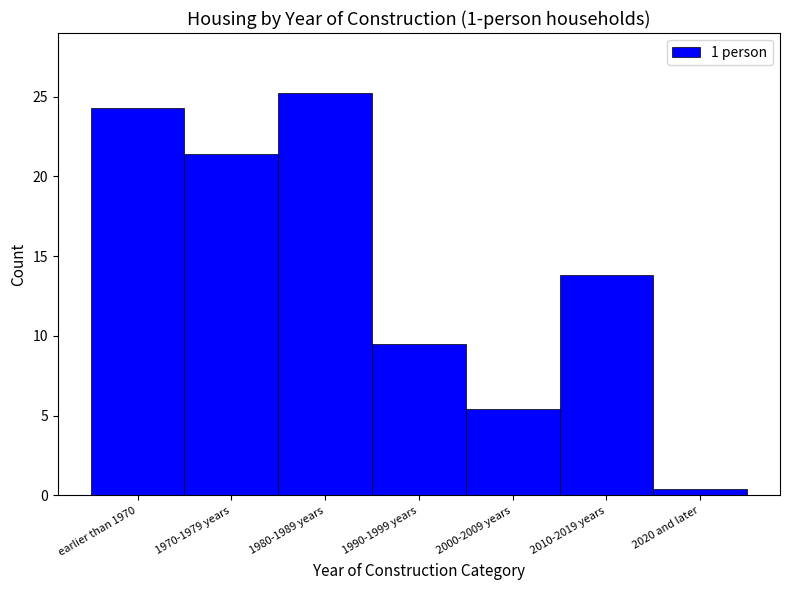

Reading right to left, extract all data points from this chart.

0.4	13.8	5.4	9.5	25.2	21.4	24.3